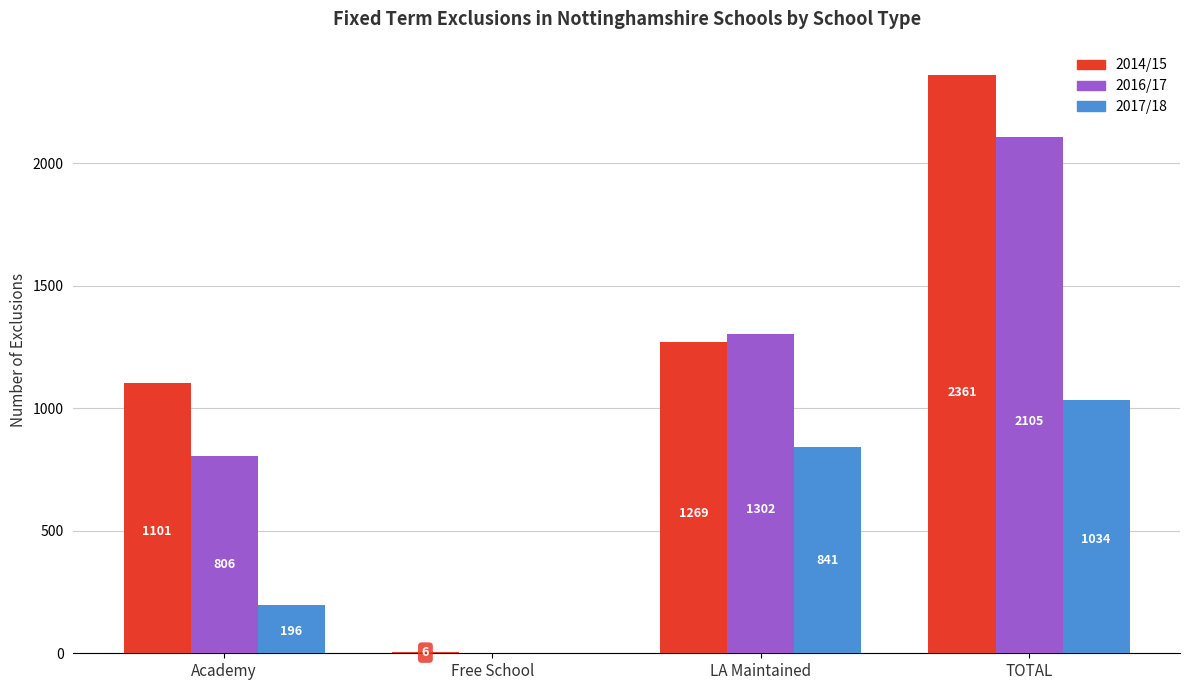

Where is 2016/17 nearest to the value 1052?

Academy